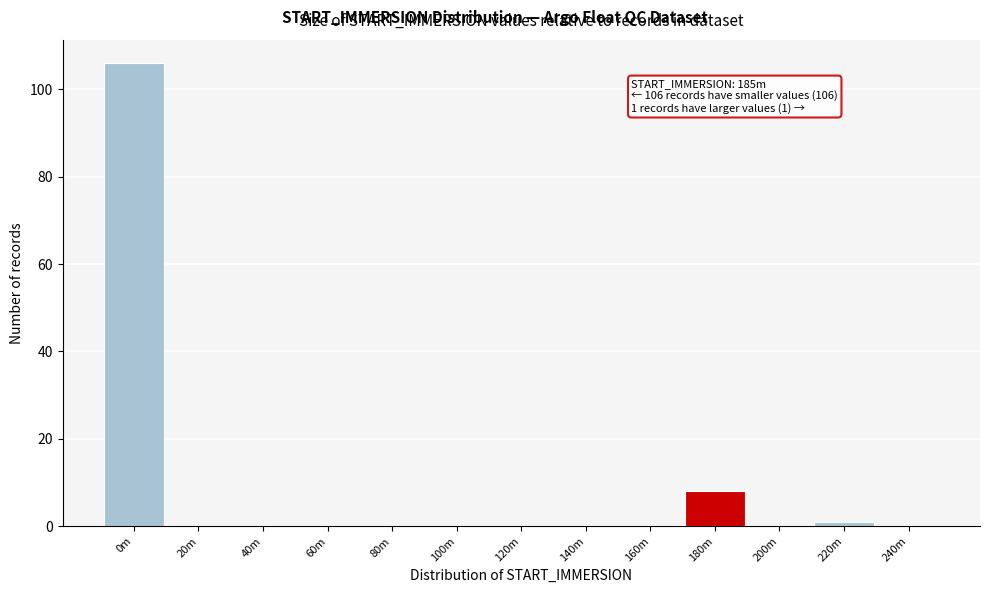

Reading left to right, what are all the values shown in this chart?

0m=106	20m=0	40m=0	60m=0	80m=0	100m=0	120m=0	140m=0	160m=0	180m=8	200m=0	220m=1	240m=0